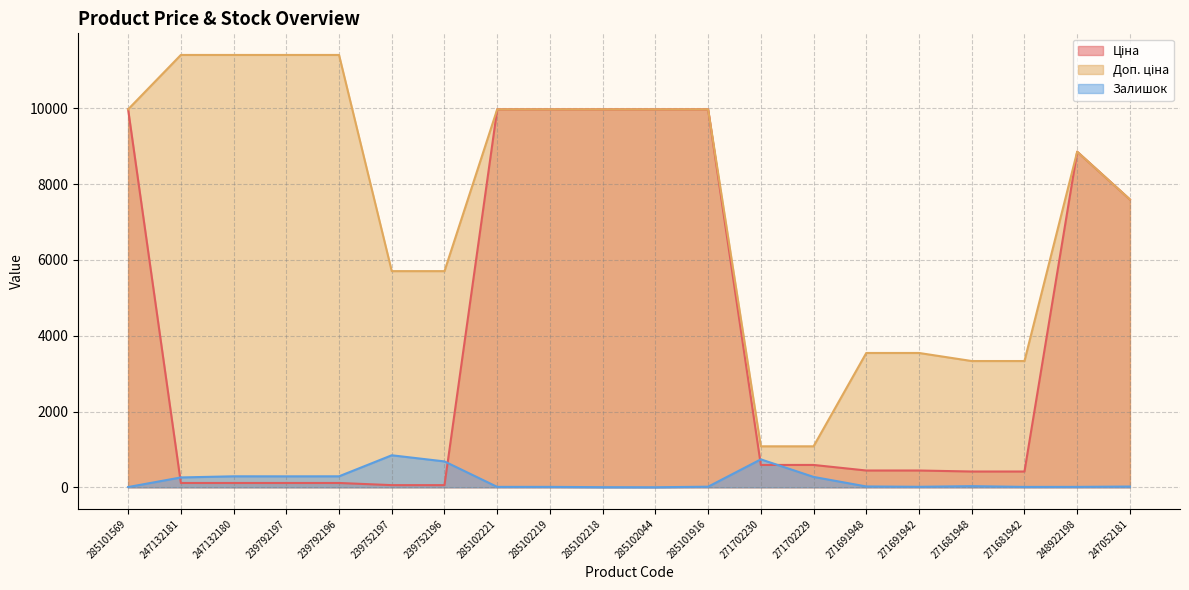

Does the chart display data point markers on the line(s)?

No